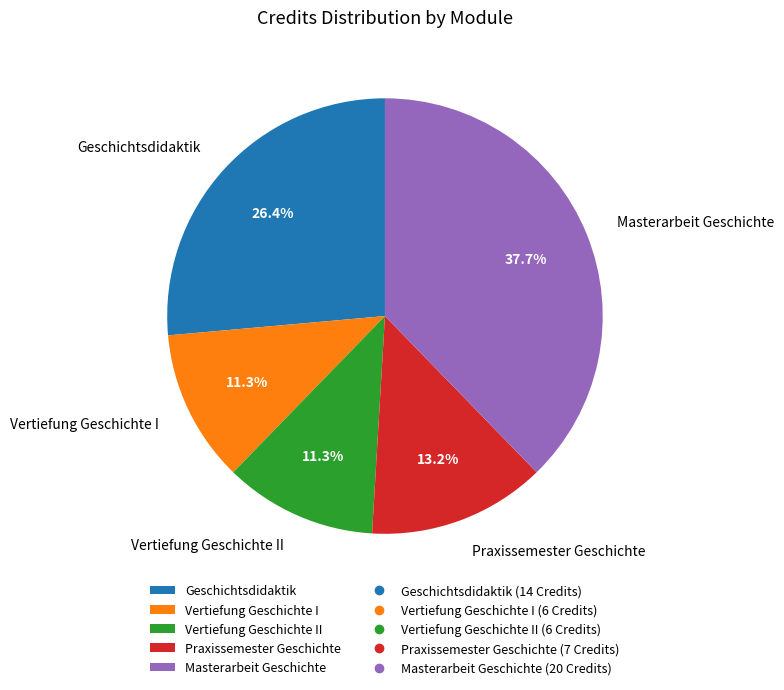

Which slice is the largest?

Masterarbeit Geschichte